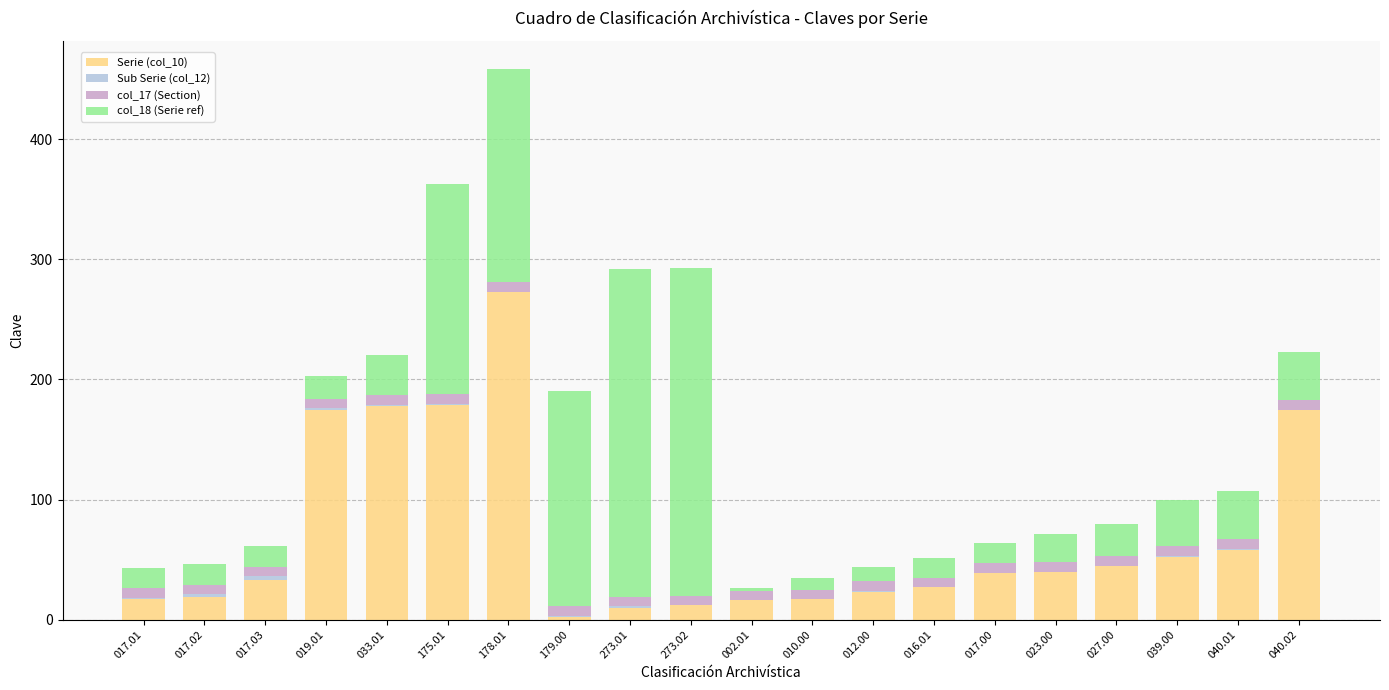

At which label does Serie (col_10) reach its peak?

178.01